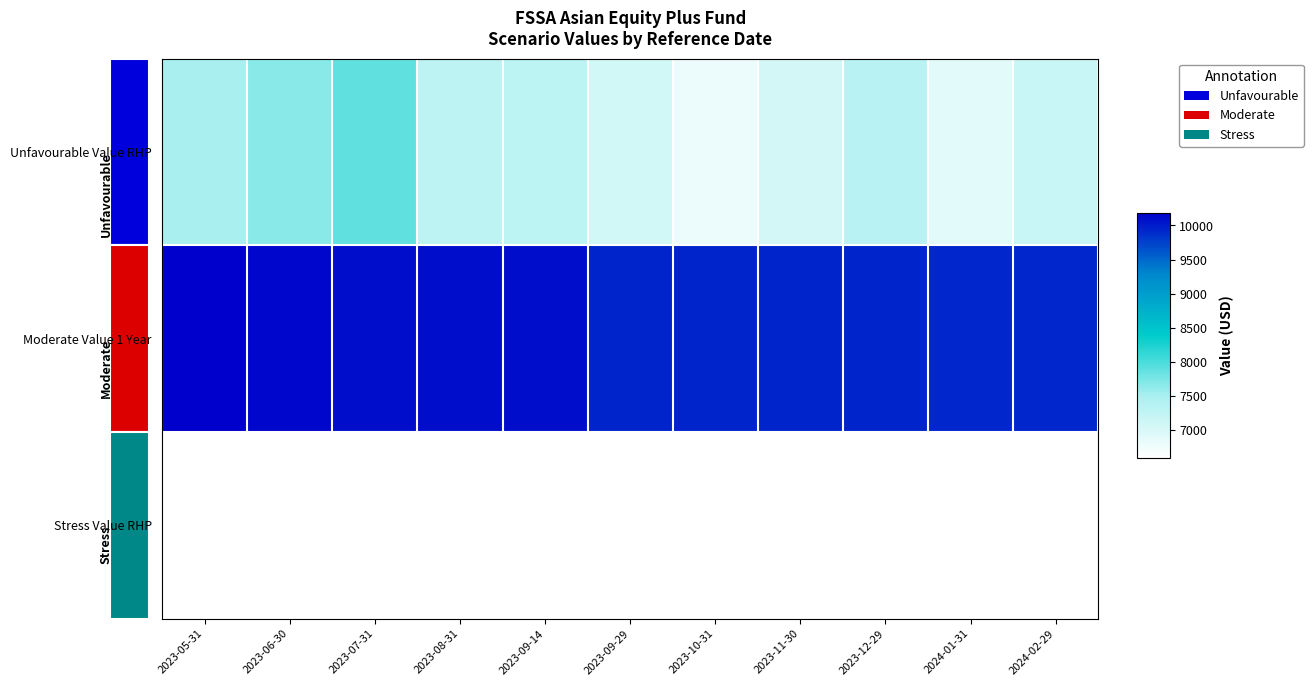

Which series has the largest total across all categories?

Moderate Value 1 Year